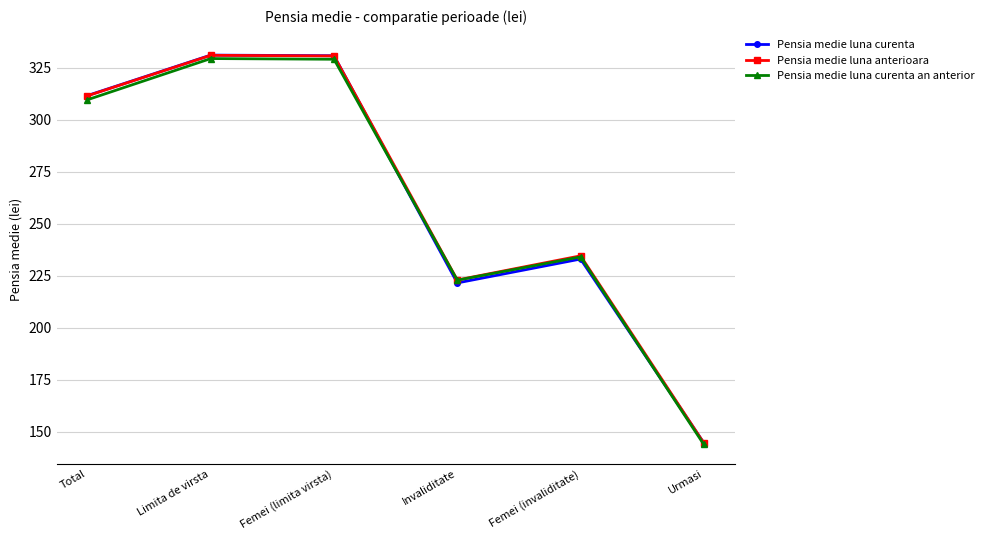

In Pensia medie luna anterioara, how many points are lower than both neighbors (excluding endpoints)?

1